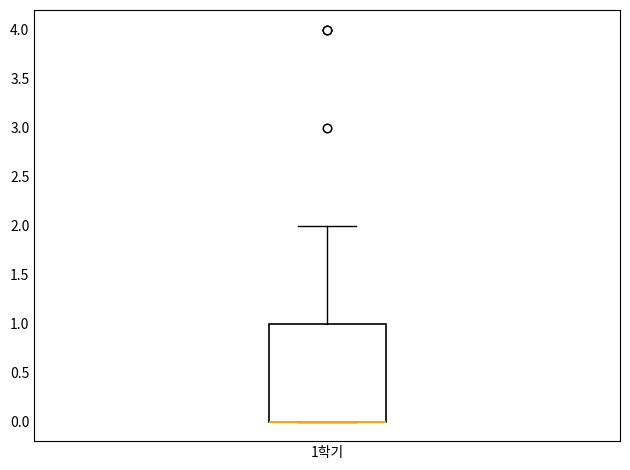

Read this box plot against the y-axis: the position of the median line, the range covered by the box, and the ends of both whiskers. The values are not printed on the chart, so give them approximately, as read against the axis.

median 0 (drawn on the box's lower edge), box 0 to 1, whiskers 0 to 2